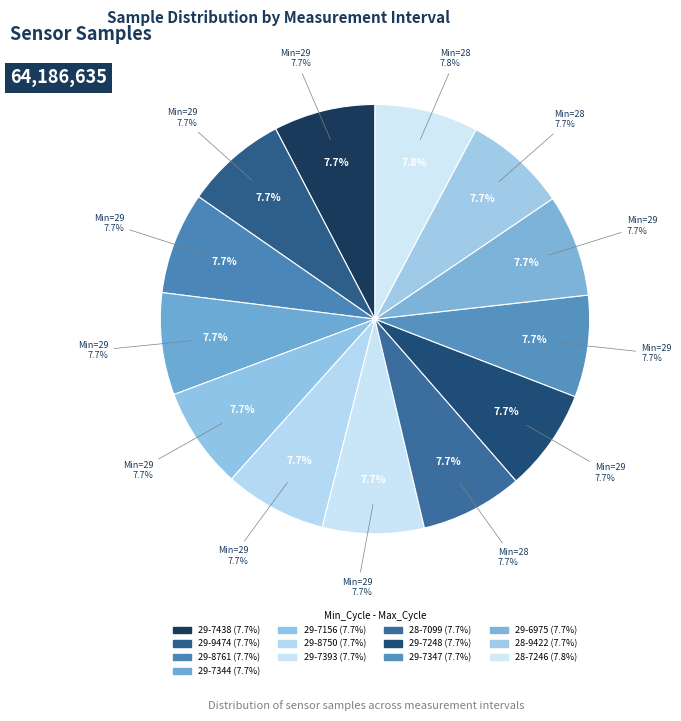

To the nearest percent, what is the combined percentage of 28-7246 and 29-8750?

15%